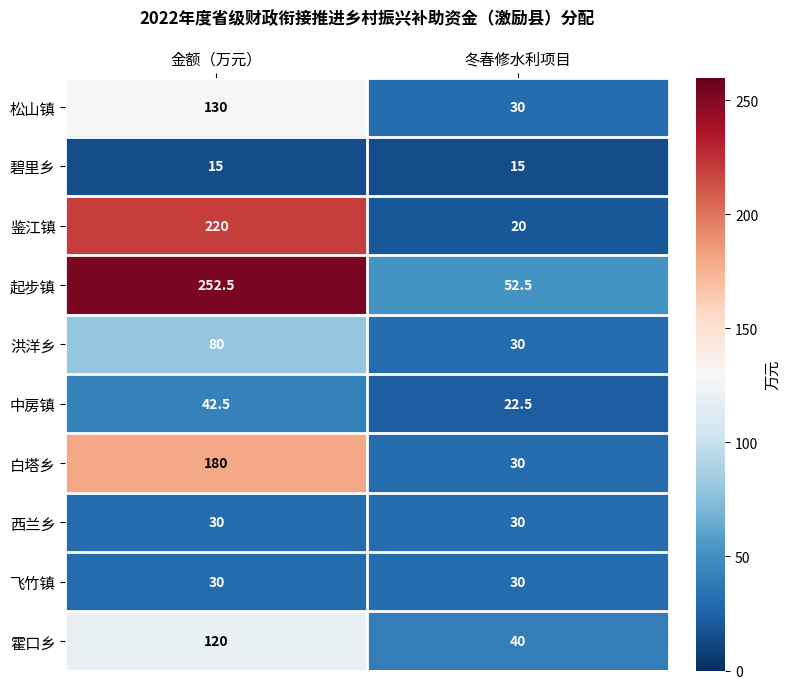

What is the spread (max minus min) of values at 冬春修水利项目?

37.5